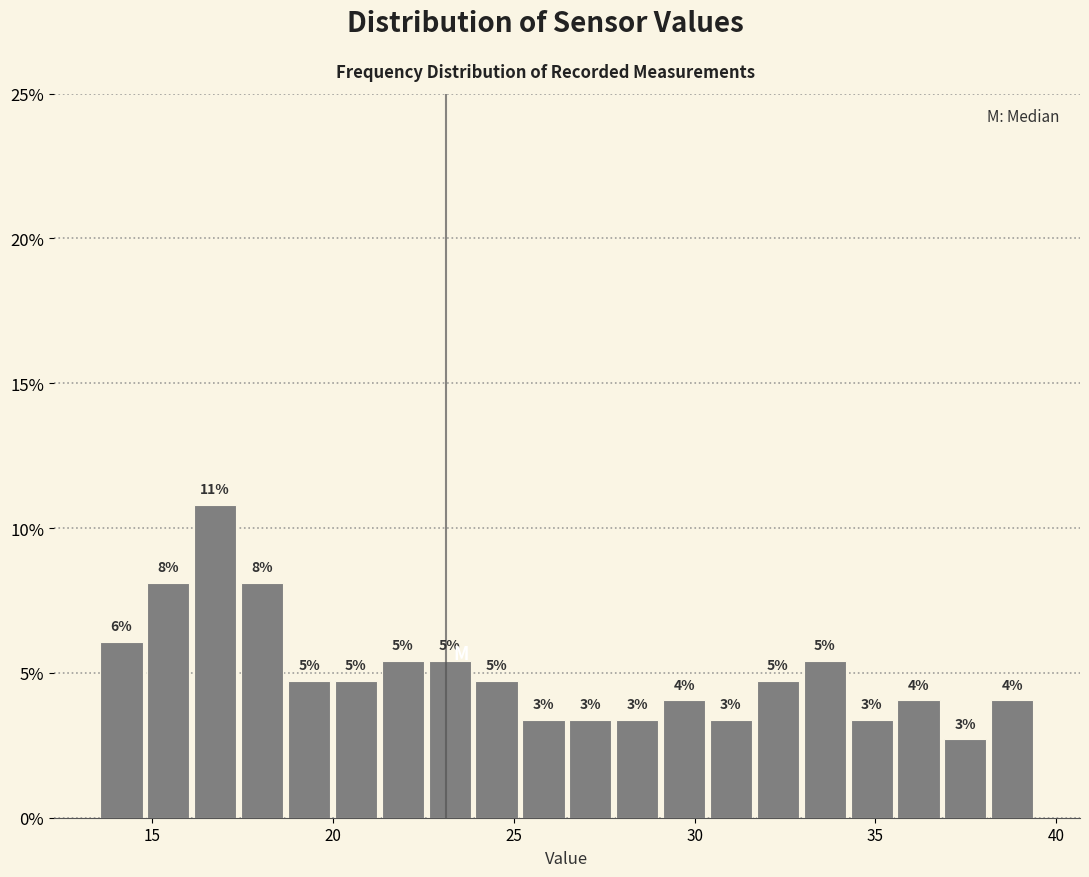

Around what value on the x-axis is the tallest bar? Give the approximate position of its centre, as read against the axis.

16.5